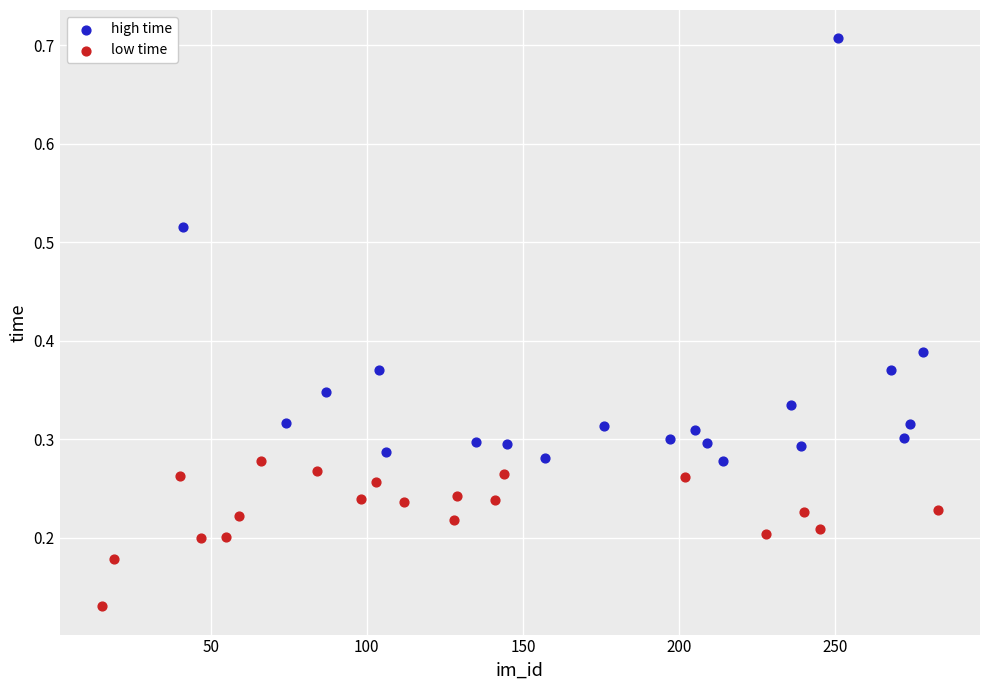

Which series contains the lowest Y value?

low time